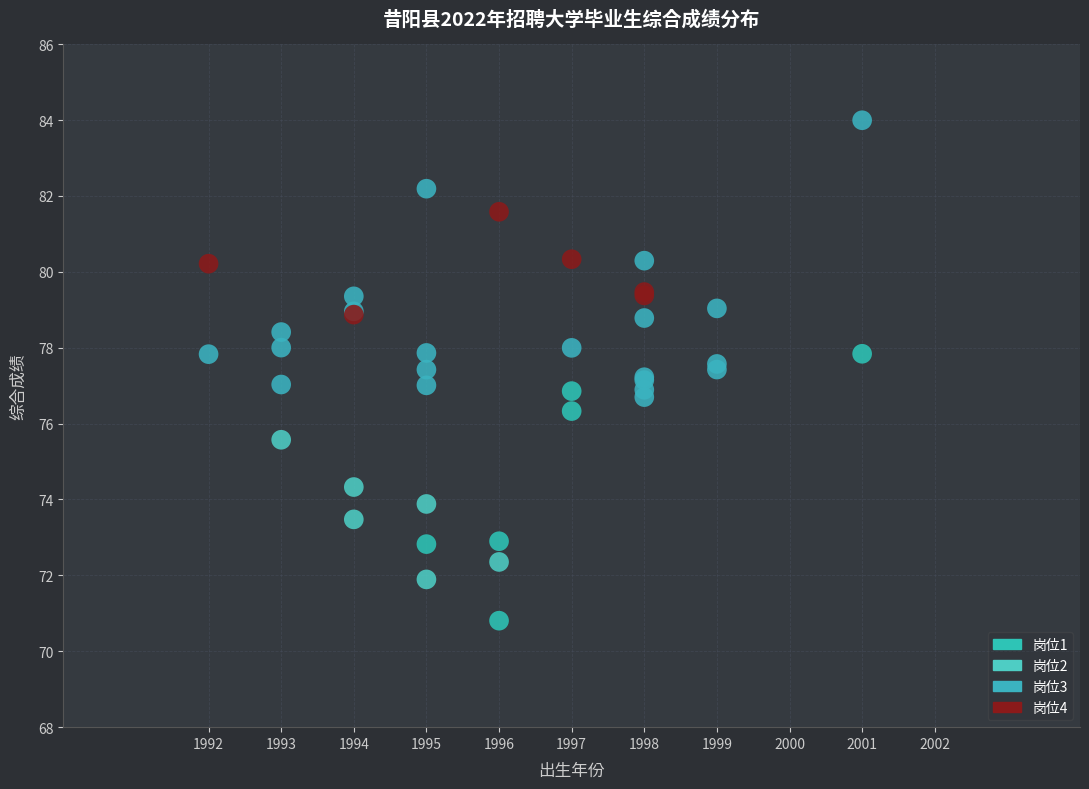

Which series contains the highest Y value?

岗位3